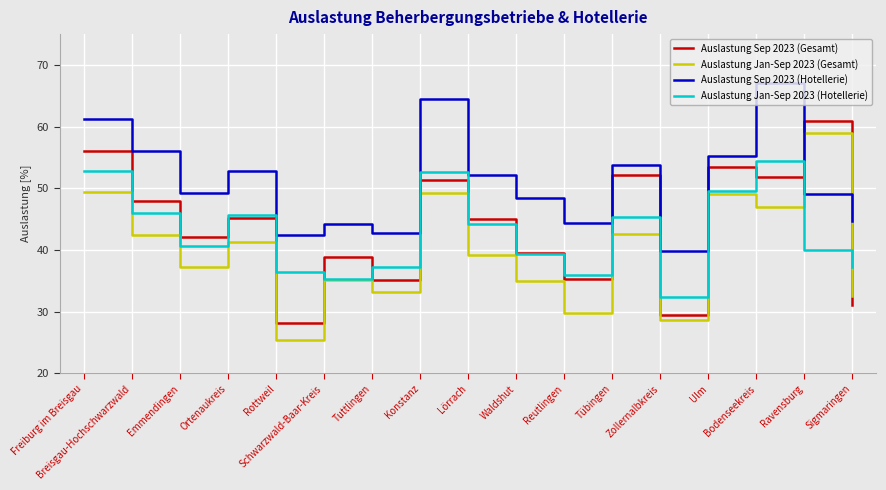

What is the sum of the Auslastung Sep 2023 (Hotellerie) values at Ravensburg and Schwarzwald-Baar-Kreis?

93.3